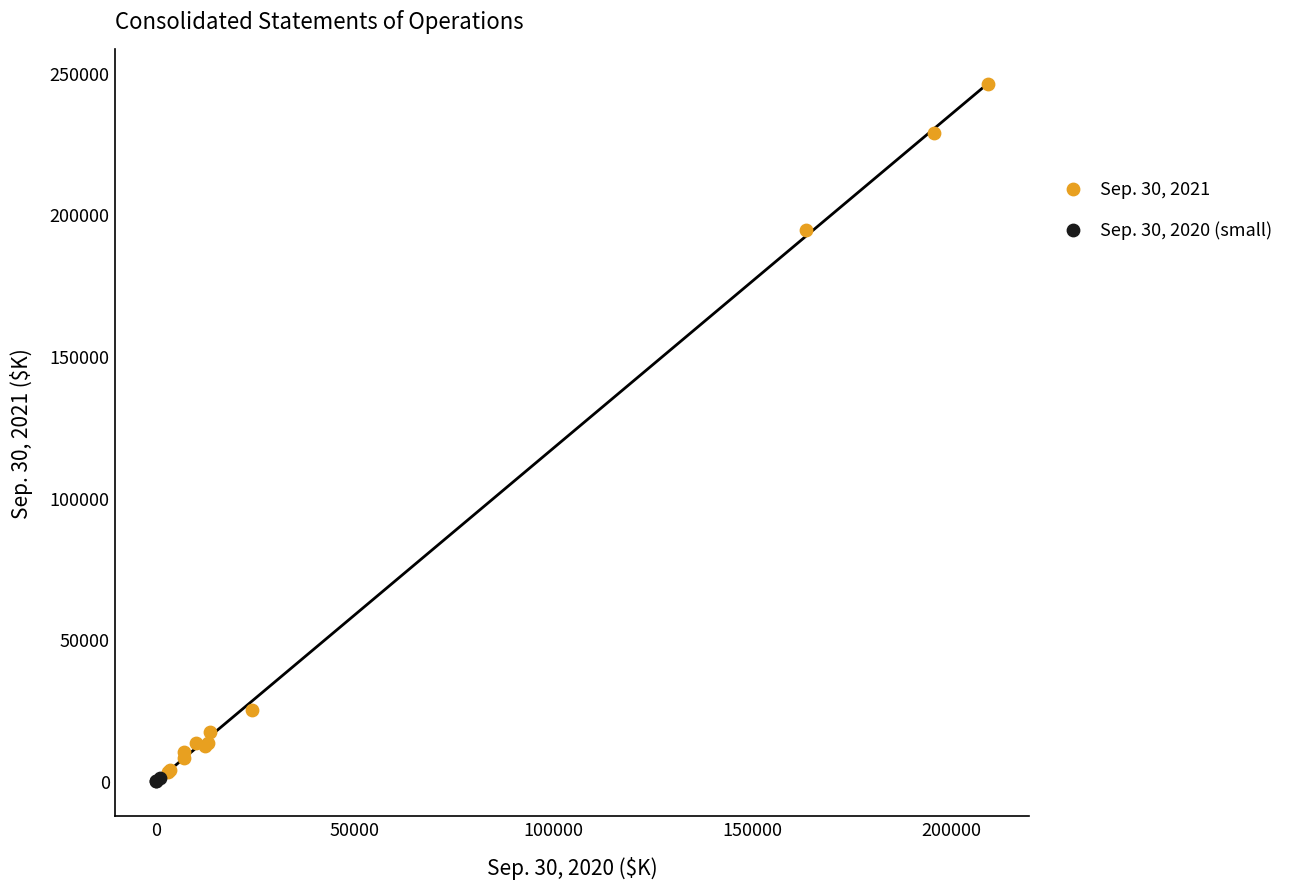

Which series has the largest Y range (max minus min)?

Sep. 30, 2021